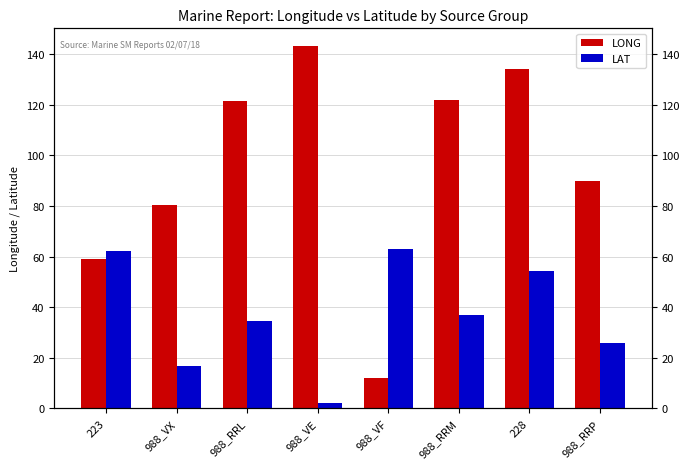

What is the value of the LAT bar at the 7th from the left?

54.2